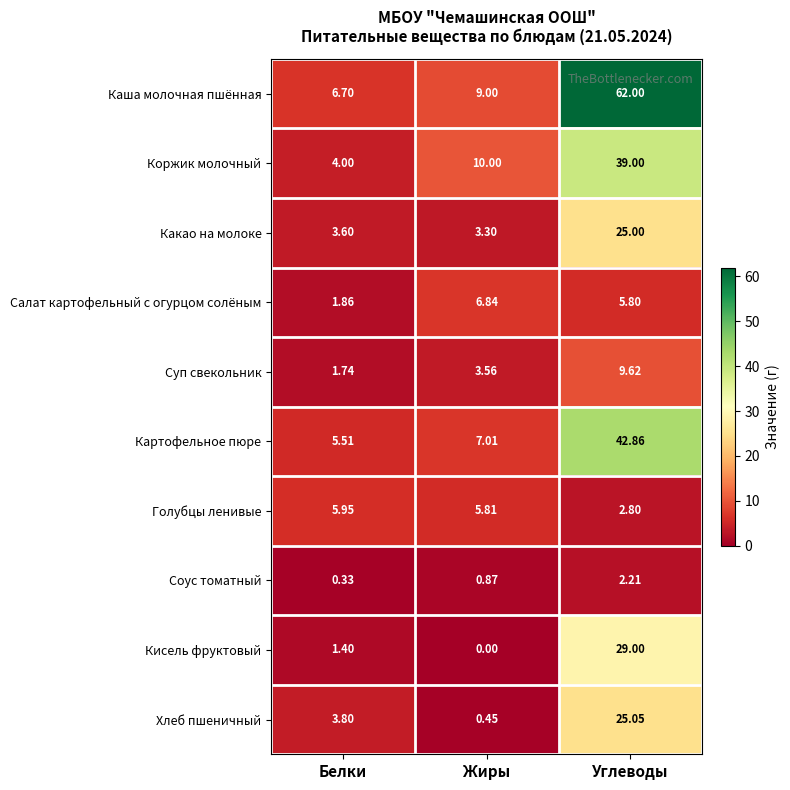

Which series has the widest spread of values?

Каша молочная пшённая